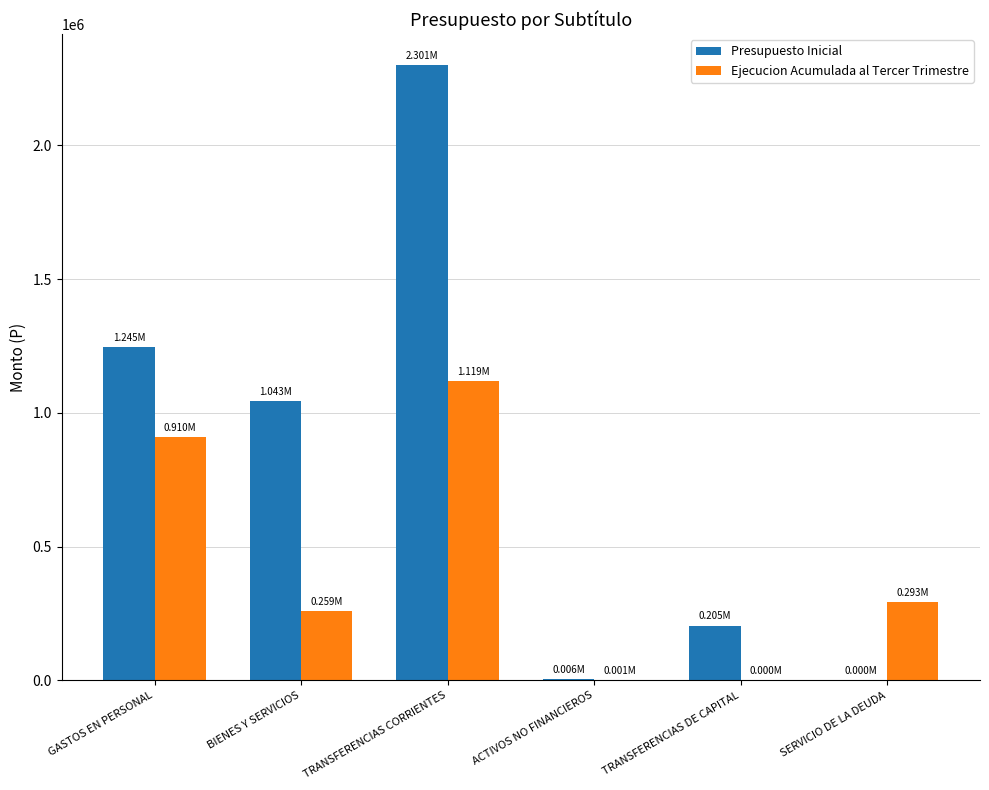

The value of Presupuesto Inicial at TRANSFERENCIAS CORRIENTES is 2300805. True or false?

True